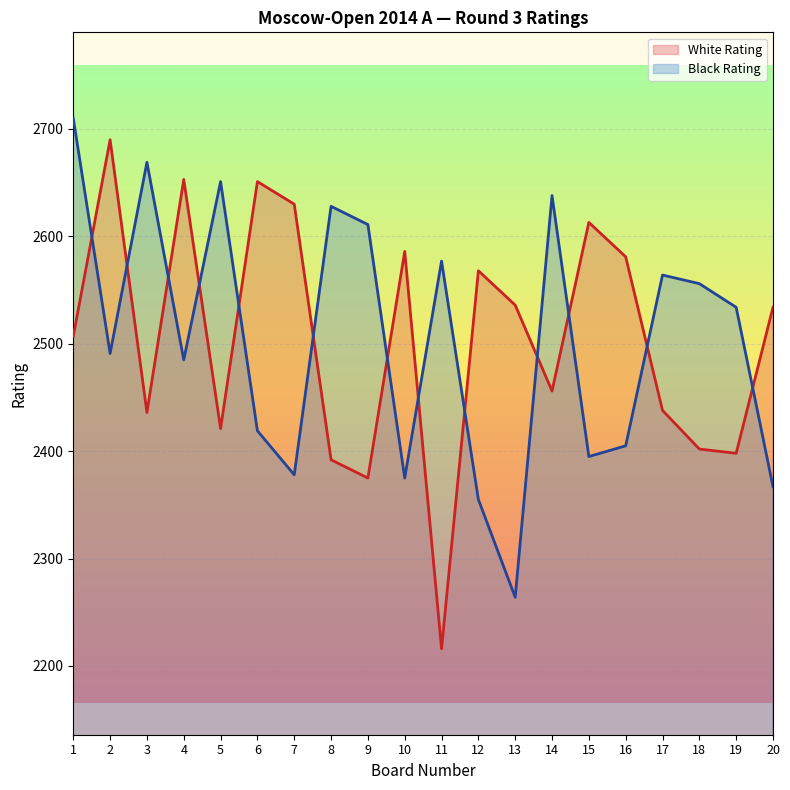

How many times do White Rating and Black Rating cross each other?

13